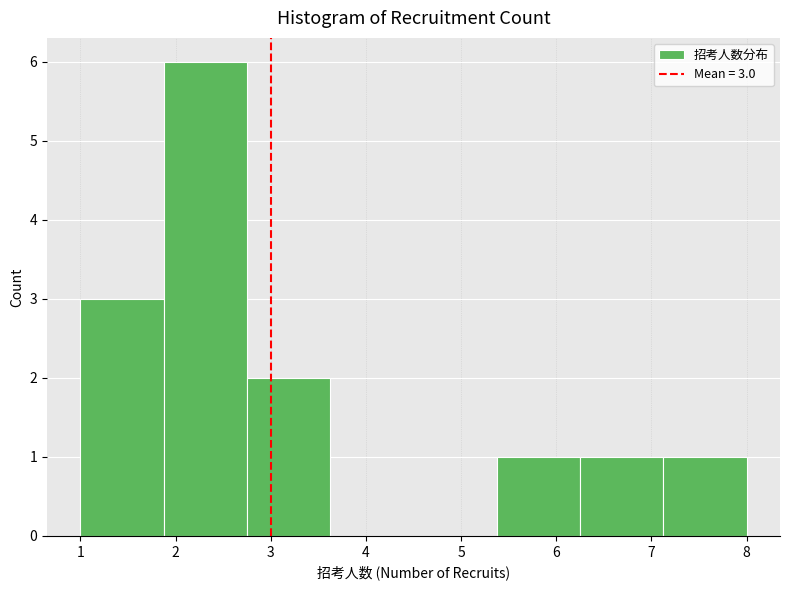

Over which range of the x-axis is the bar tallest?

1.9 to 2.8